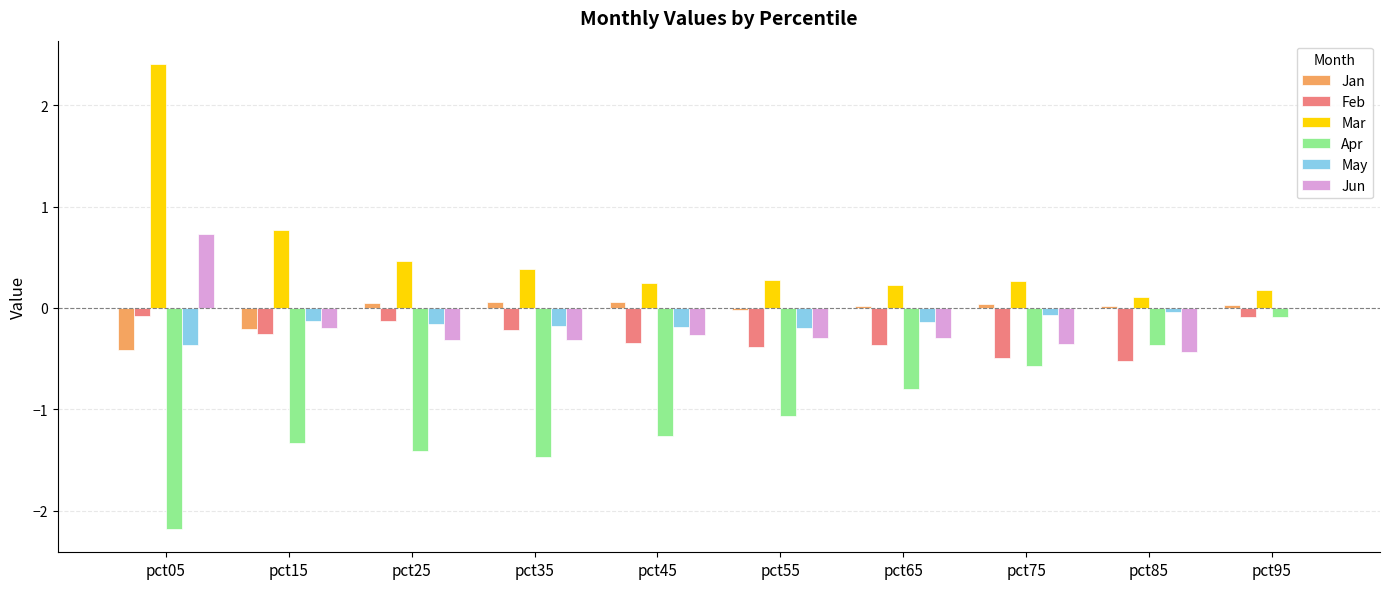

Is it true that Feb equals -0.2 at pct35?

True